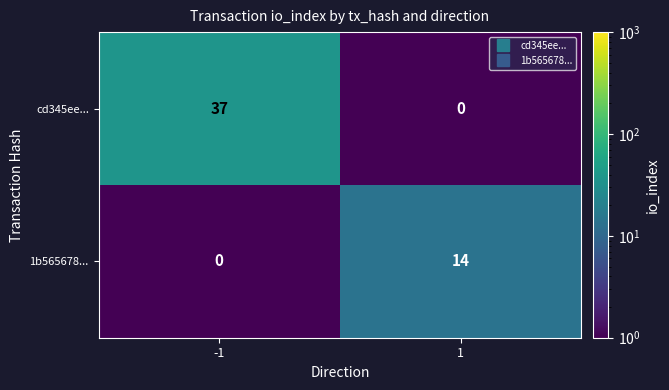

Reading right to left, list all the values displayed in this chart.

cd345ee...: 1=0	-1=37
1b565678...: 1=14	-1=0